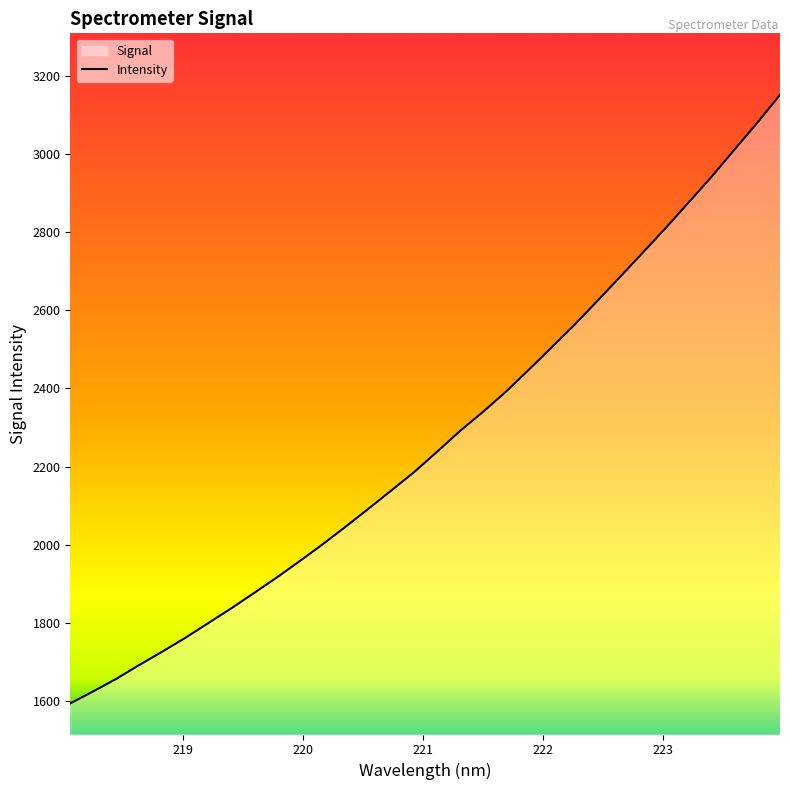

Does the chart display data point markers on the line(s)?

No